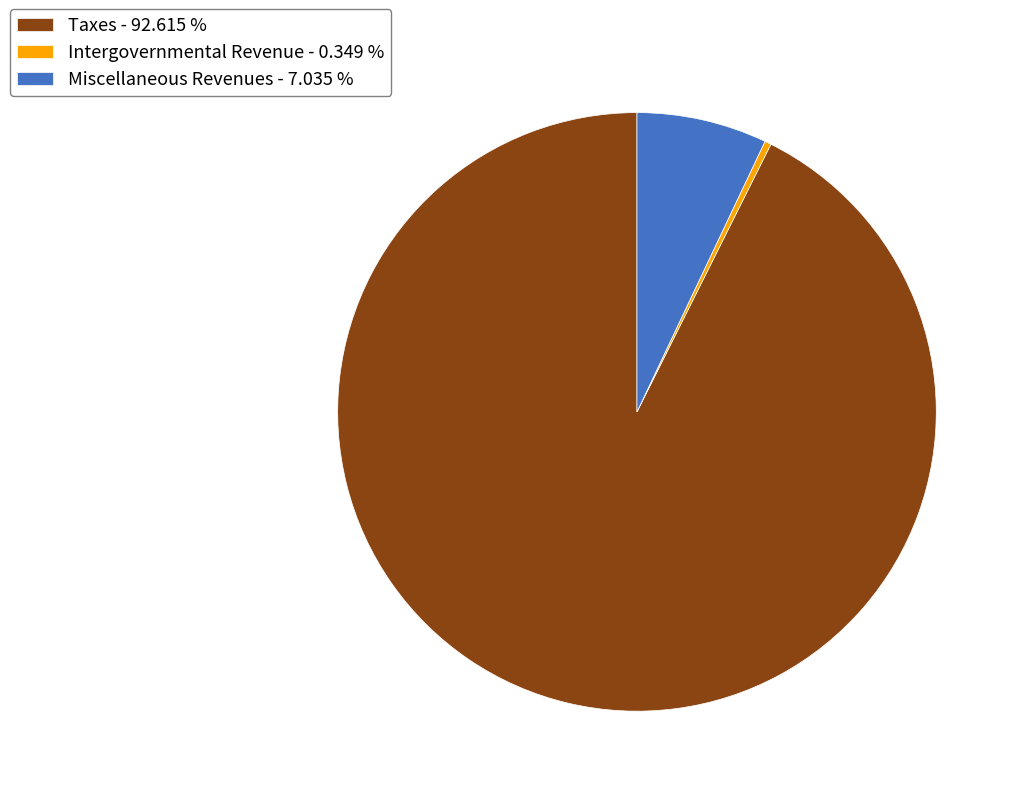

Which has a higher value, Intergovernmental Revenue or Miscellaneous Revenues?

Miscellaneous Revenues